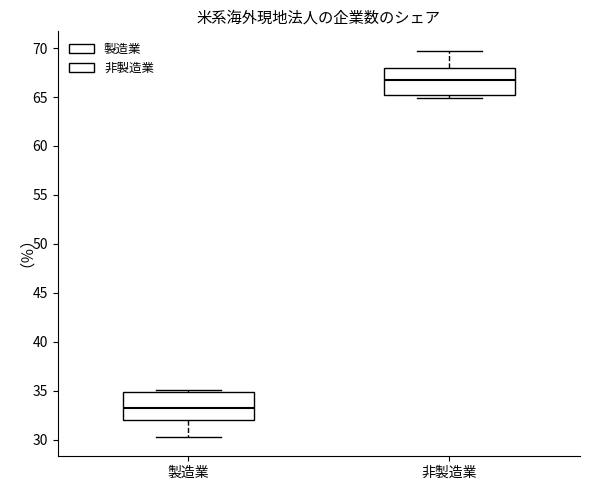

Reading left to right, read every box against the y-axis: the position of its median line, the range the box covers, and the ends of its whiskers. The values are not printed on the chart, so give them approximately, as read against the axis.

製造業: median 33.0, box 32.0 to 35.0, whiskers 30.5 to 35.0 (just above the box's upper edge)
非製造業: median 67.0, box 65.0 to 68.0, whiskers 65.0 (just below the box's lower edge) to 69.5